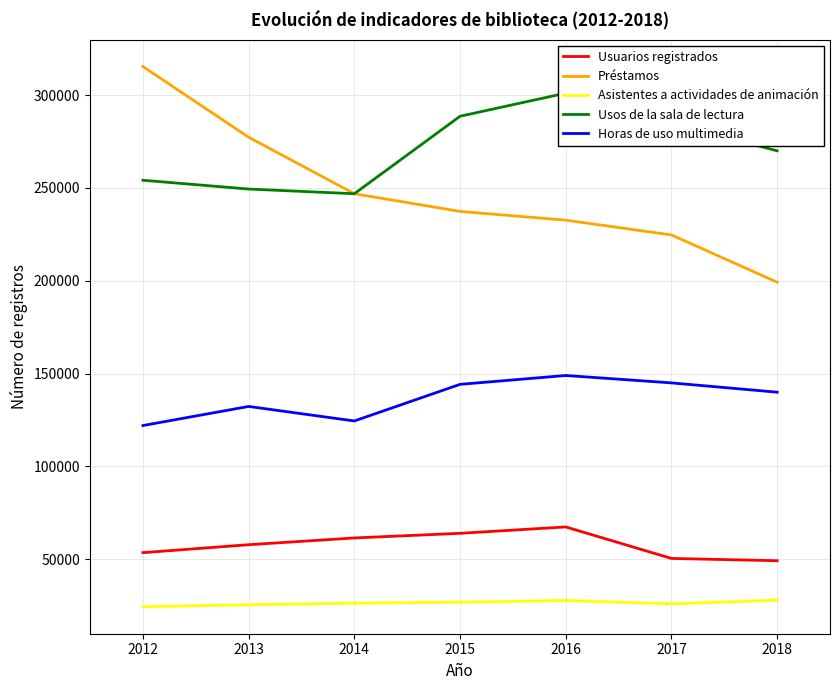

How many values in the Usos de la sala de lectura series exceed 270000?

3